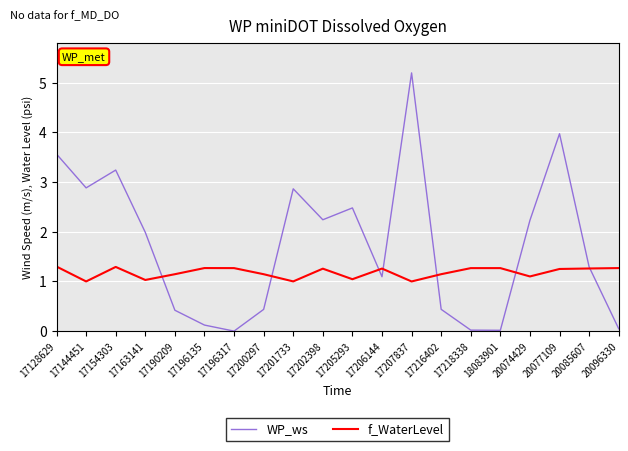

List the series in order of their peak value, highest first.

WP_ws, f_WaterLevel